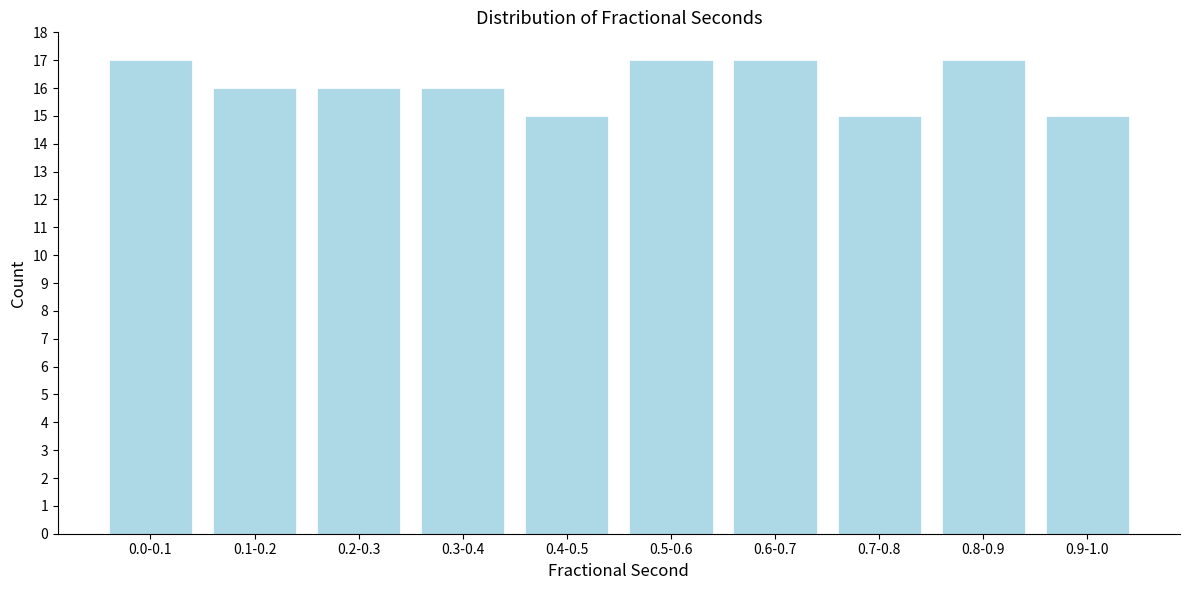

Reading right to left, list all the values displayed in this chart.

15	17	15	17	17	15	16	16	16	17